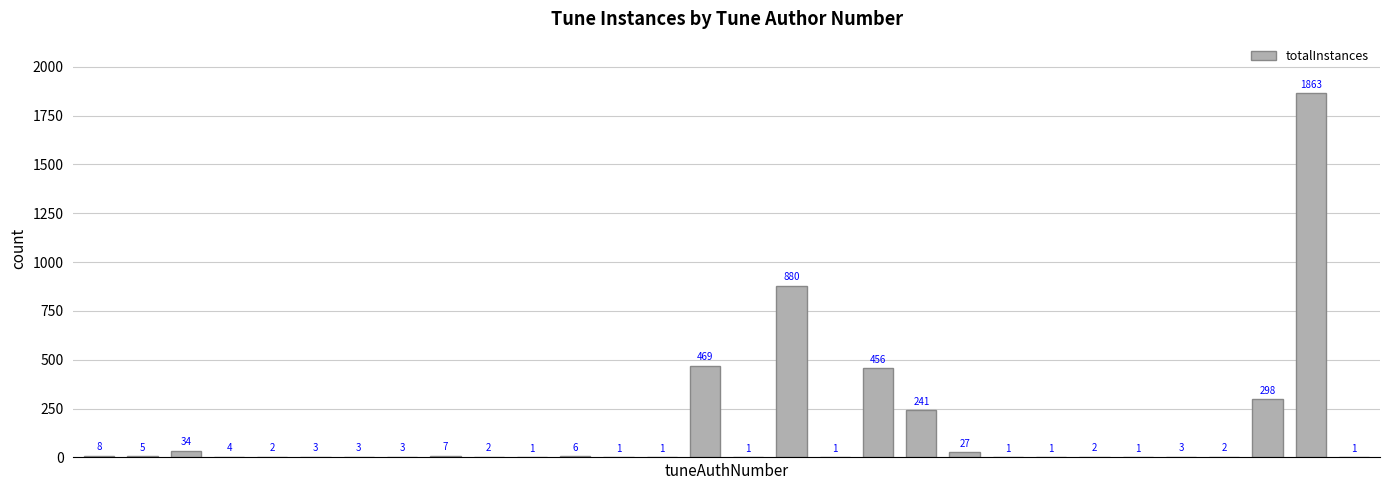

What is the maximum value shown in the chart?

1863